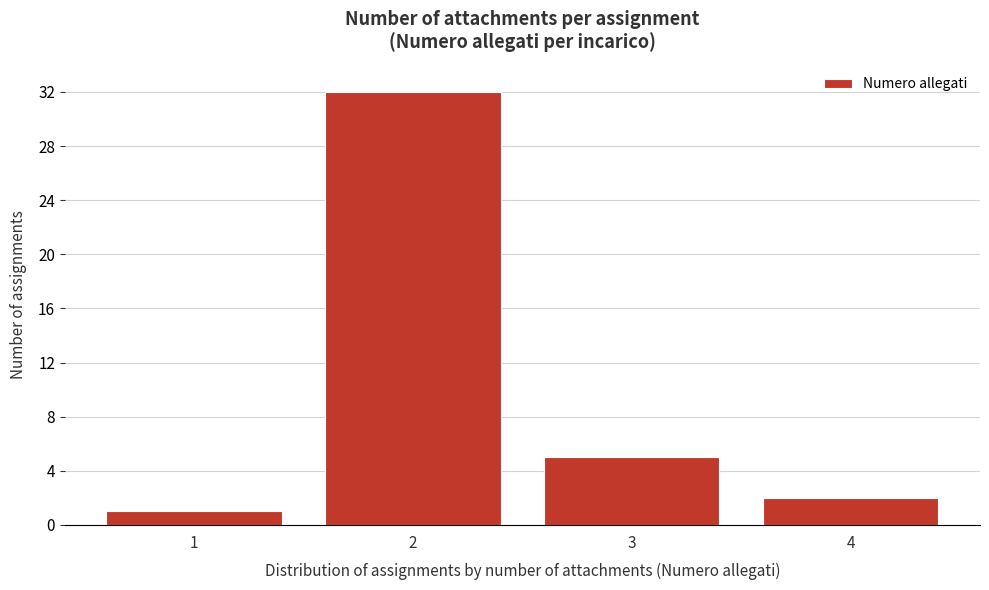

Reading left to right, transcribe this chart: for each bar, give the range it covers on the x-axis and its height. The values are not printed on the chart, so give them approximately, as read against the axis.

0.5 to 1.5: 1
1.5 to 2.5: 32
2.5 to 3.5: 5
3.5 to 4.5: 2